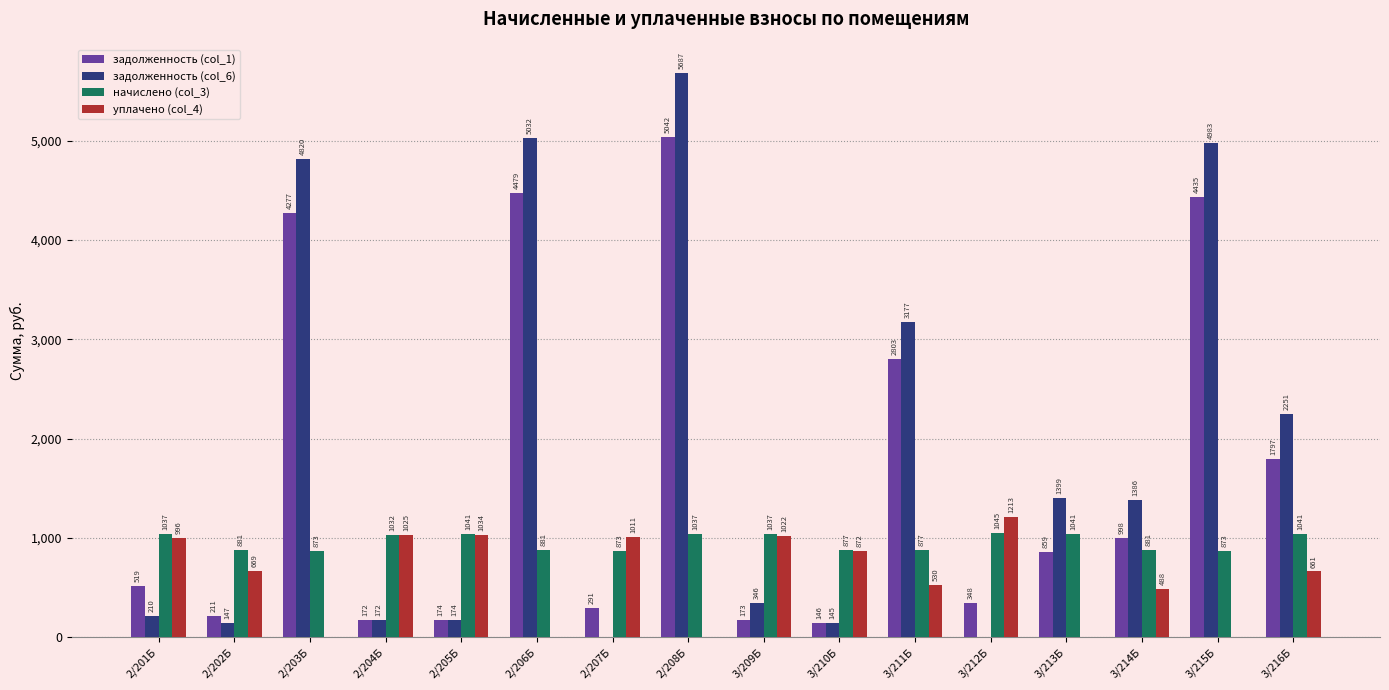

What is the maximum value for задолженность (col_1)?

5042.1